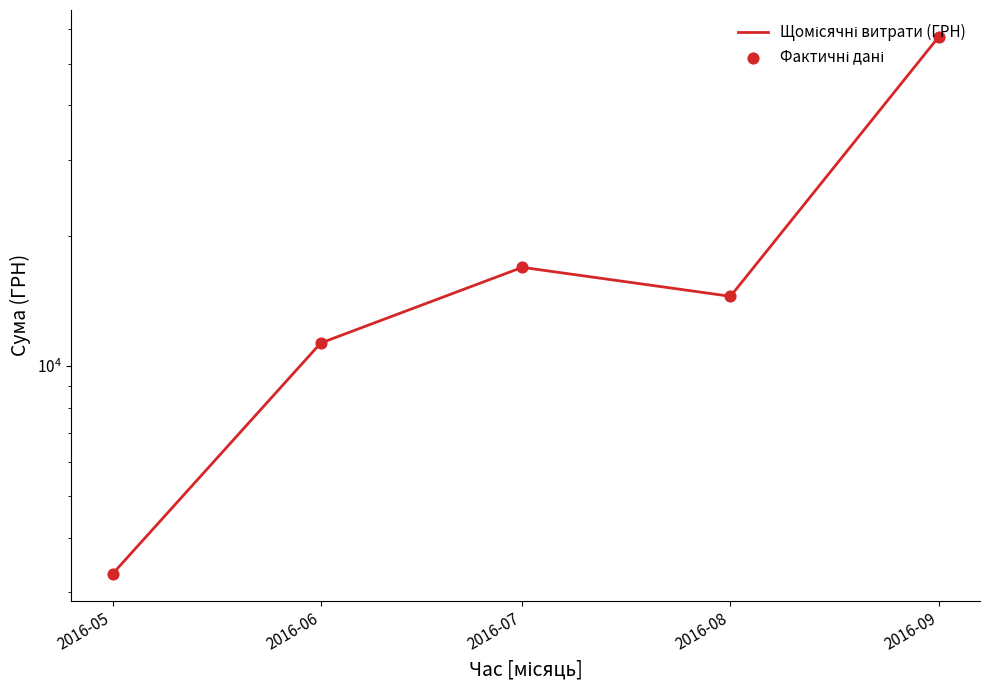

What is the total value across all series at 2016-09?

115288.7